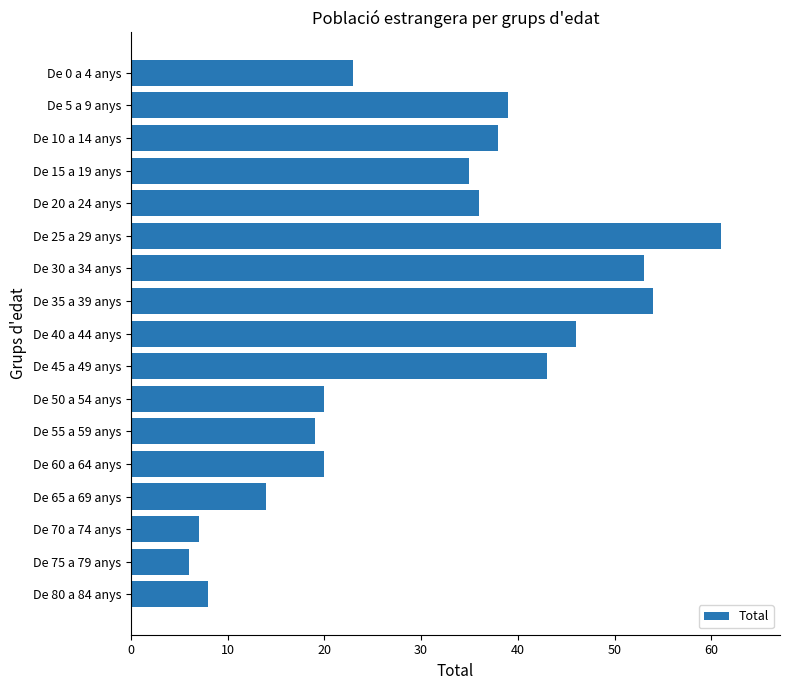

What is the difference between the maximum and minimum values?

55